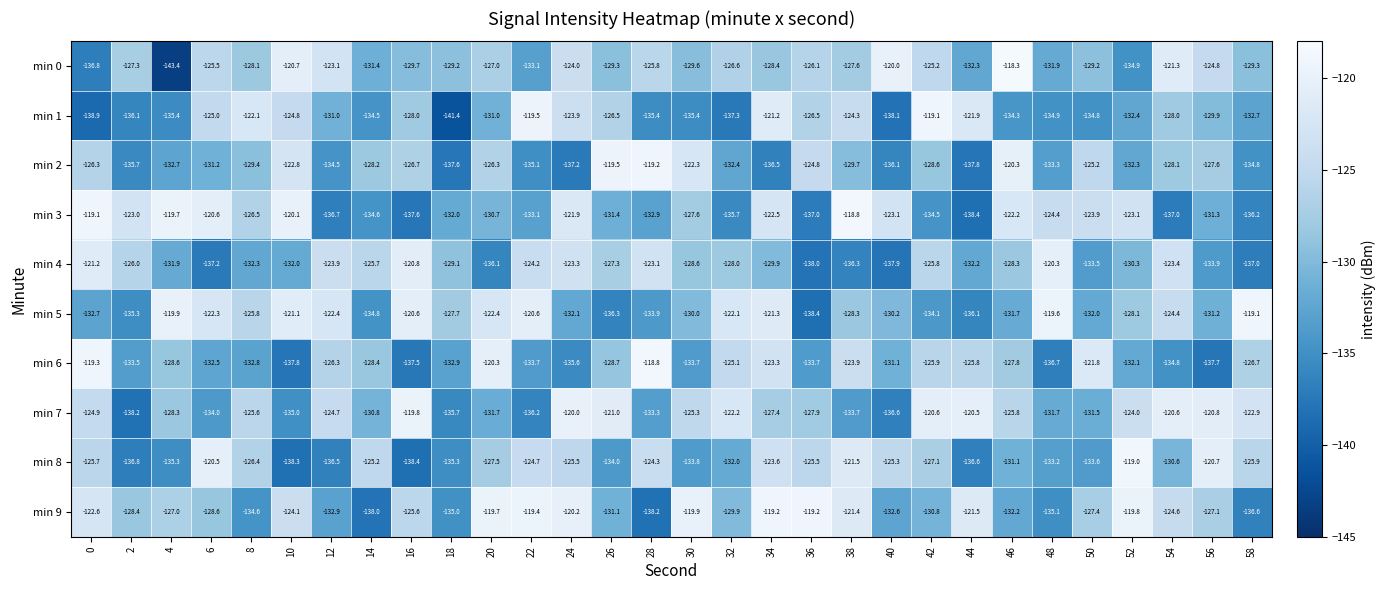

At 10, list the series in order from largest to smallest.

min 3, min 0, min 5, min 2, min 9, min 1, min 4, min 7, min 6, min 8